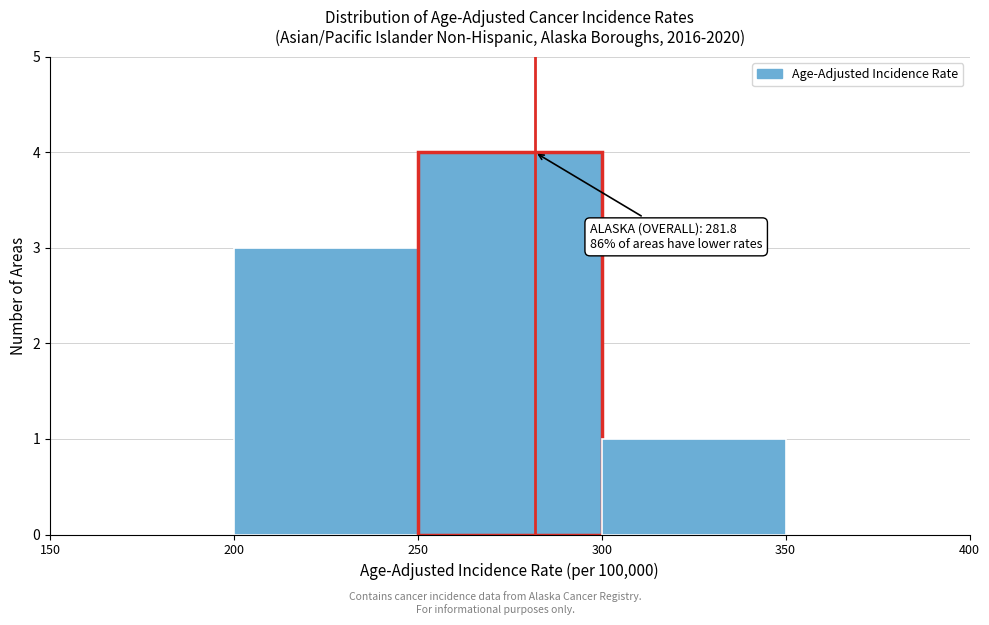

Over which range of the x-axis is the bar tallest?

250 to 300